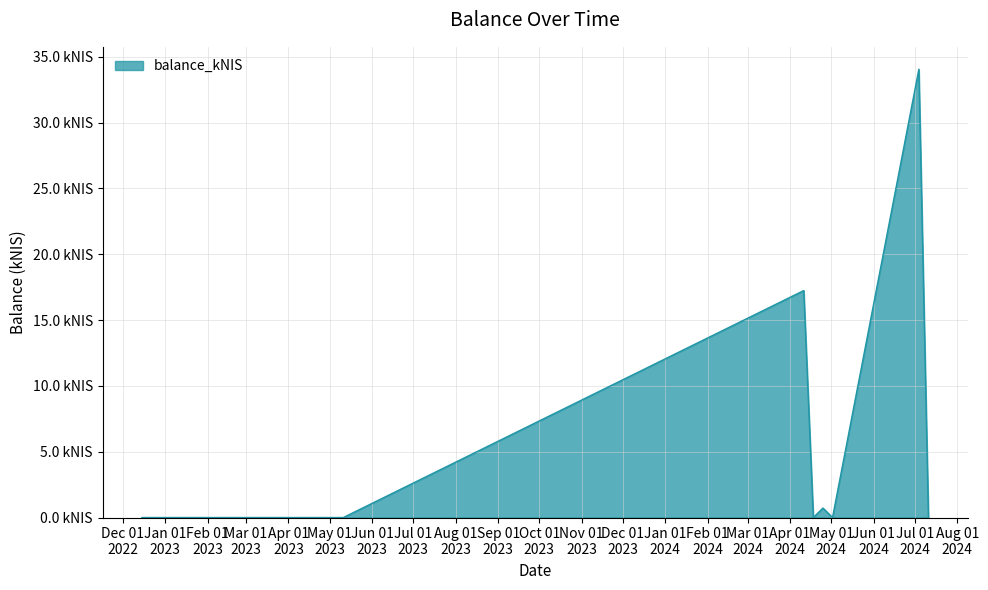

Is this an area chart (filled region under the line)?

Yes